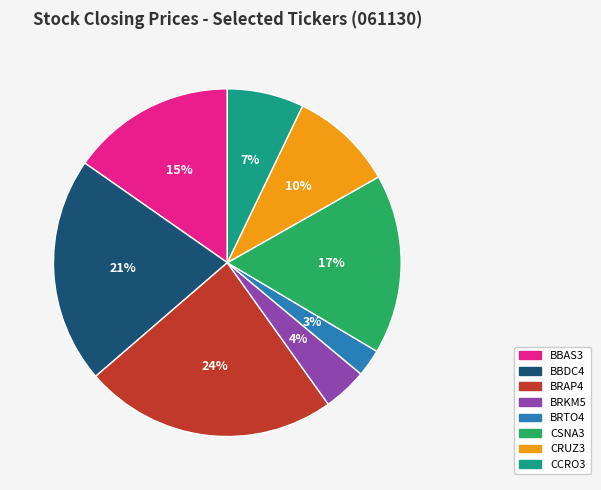

To the nearest percent, what portion does BRAP4 represent?

24%